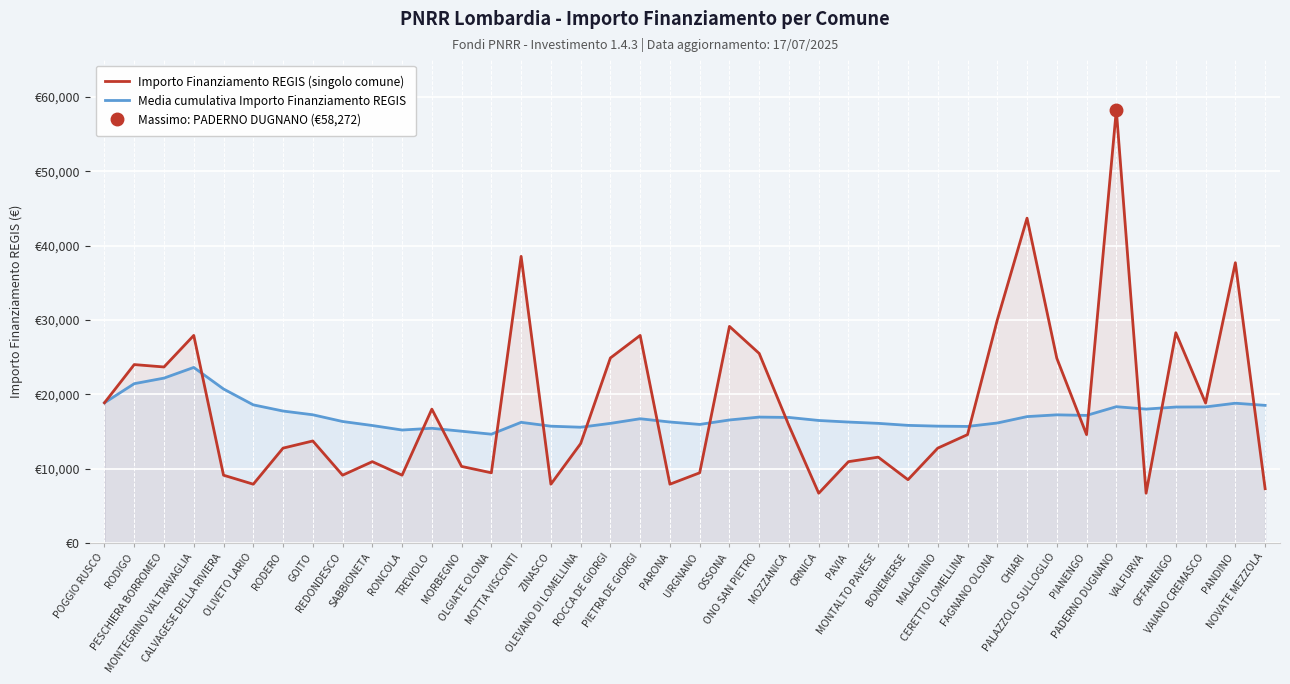

What is the label of the 32nd point from the left?

CHIARI